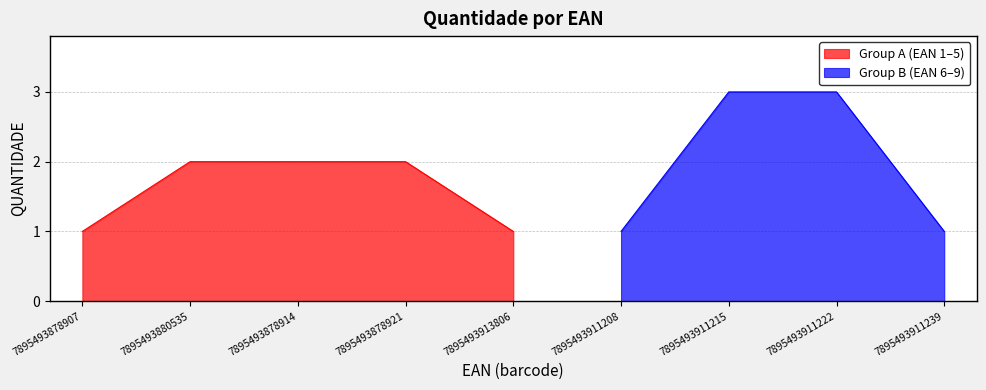

Does the chart have visible grid lines?

Yes